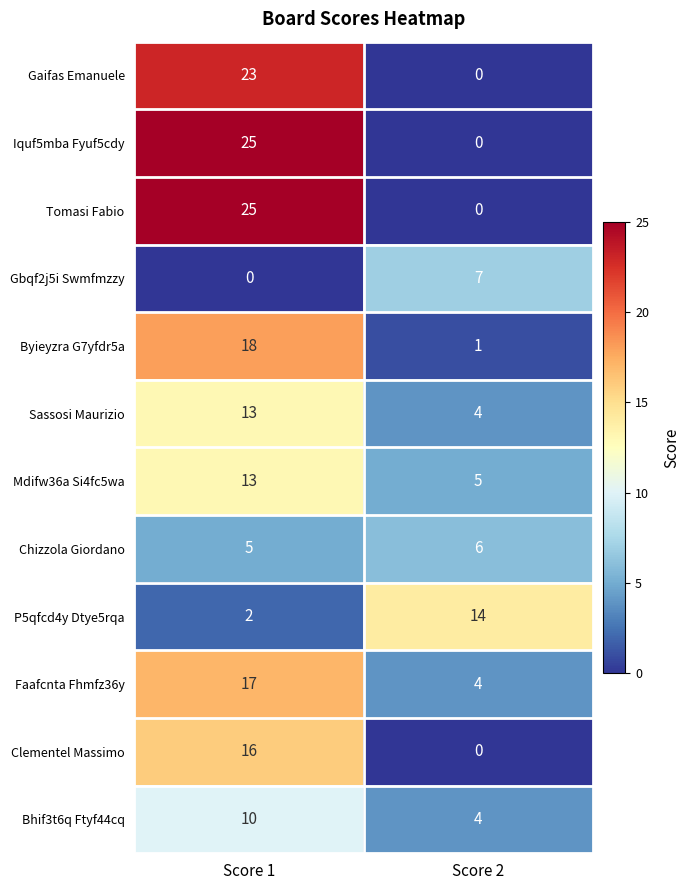

At which category is the sum across all series the highest?

Score 1